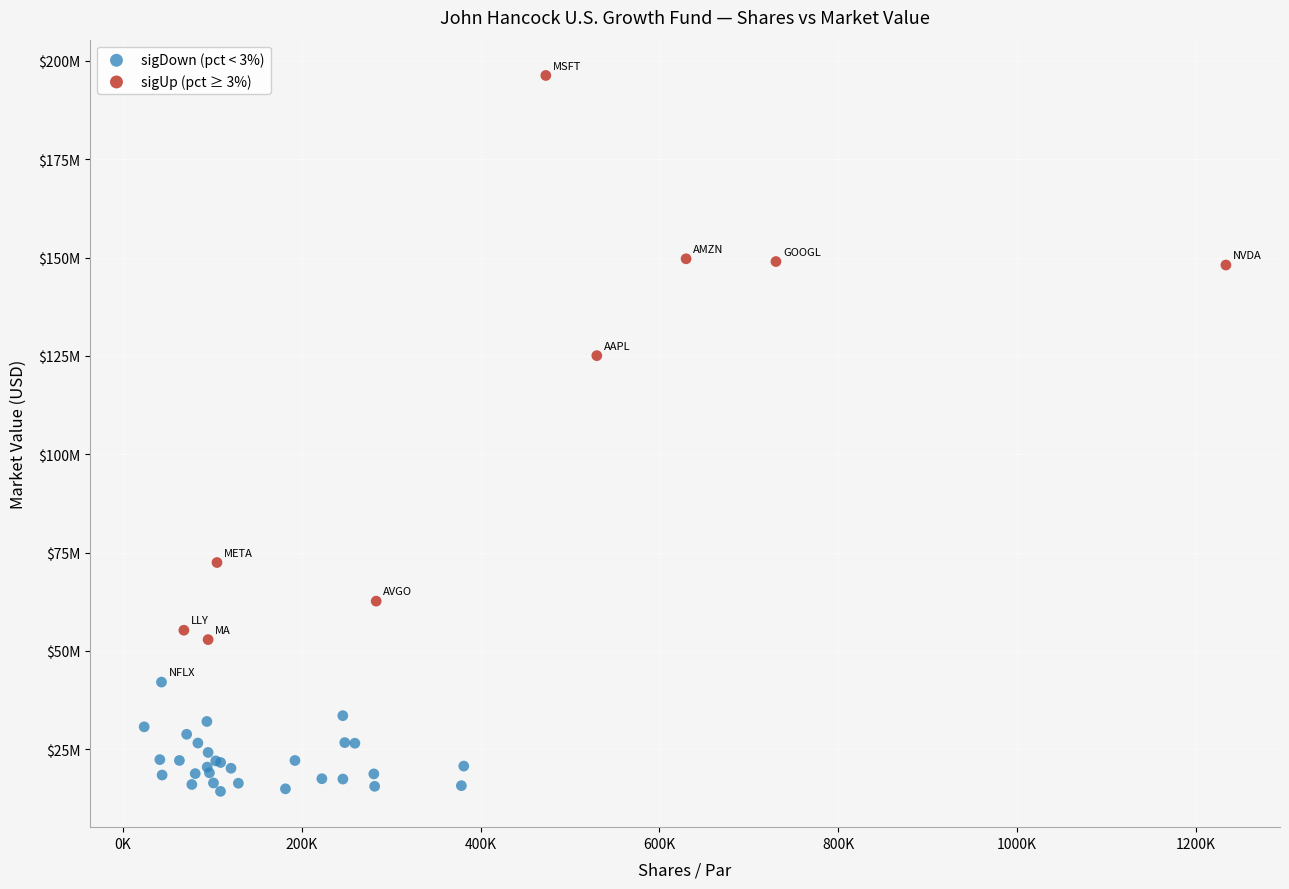

Which series reaches the maximum Y coordinate?

sigUp (pct ≥ 3%)